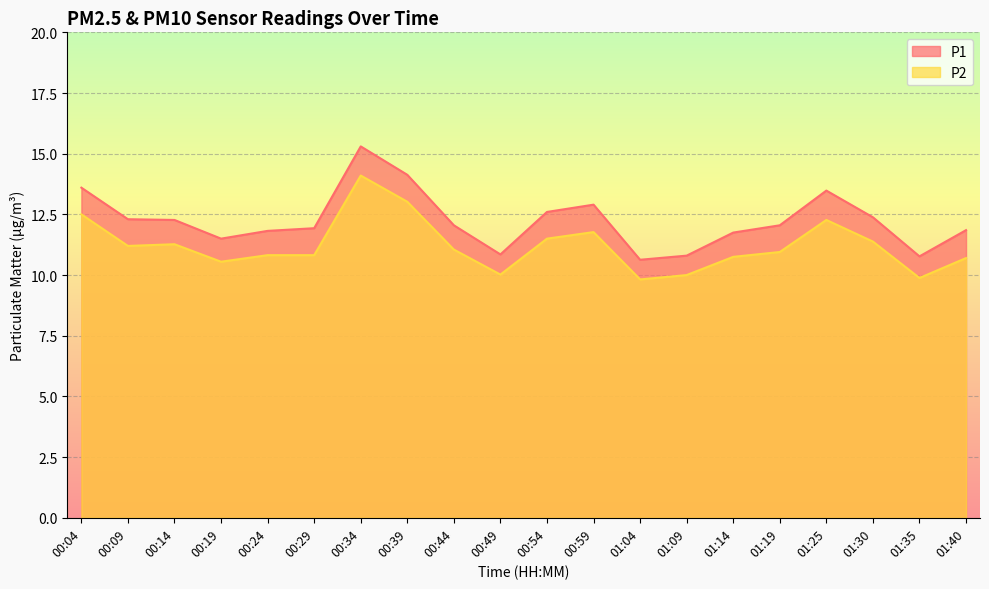

The P1 series shows 6.0 at 01:09. True or false?

False